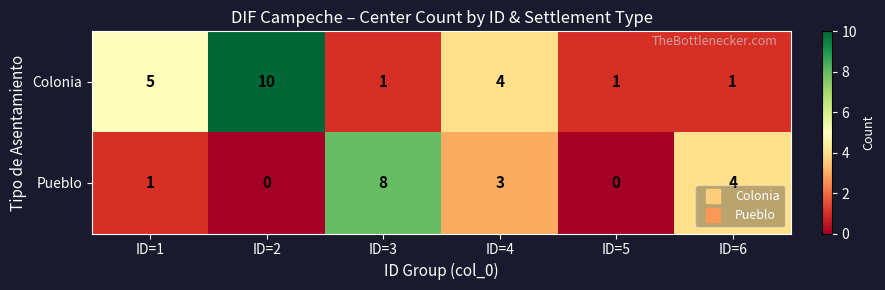

At which category is the sum across all series the highest?

ID=2